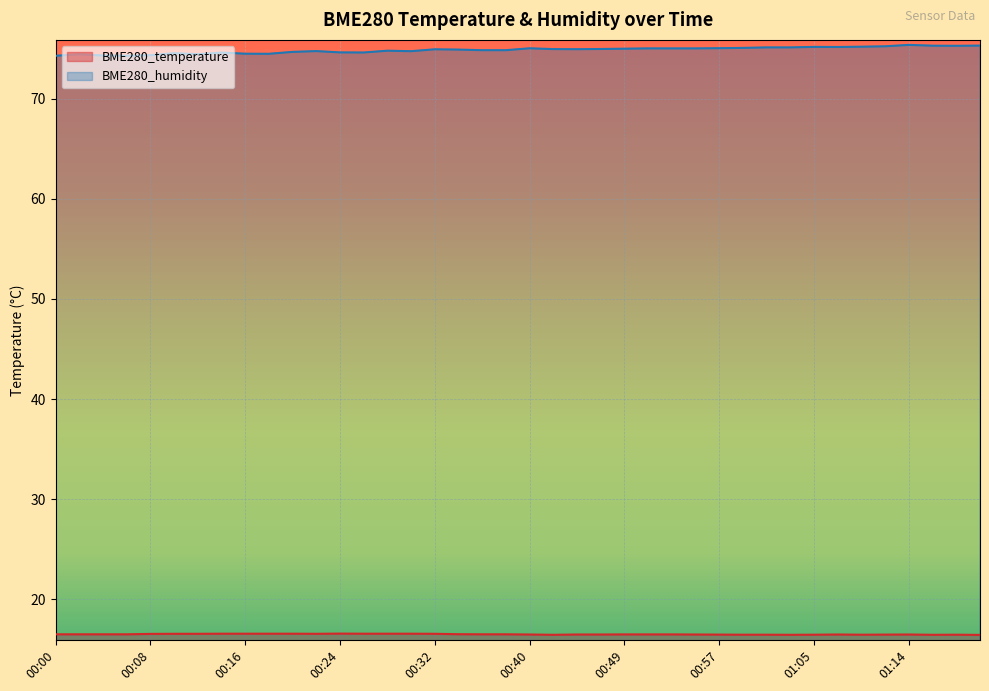

Reading left to right, list all the values displayed in this chart.

BME280_temperature: 16.5	16.5	16.5	16.5	16.5	16.5	16.5	16.6	16.6	16.6	16.6	16.5	16.6	16.6	16.6	16.6	16.5	16.5	16.5	16.5	16.5	16.4	16.5	16.5	16.5	16.5	16.5	16.5	16.5	16.4	16.4	16.4	16.4	16.5	16.4	16.5	16.5	16.4	16.4	16.4
BME280_humidity: 74.3	74.5	74.3	74.3	74.4	74.6	74.5	74.6	74.5	74.5	74.7	74.8	74.6	74.6	74.8	74.8	75.0	74.9	74.9	74.9	75.0	75.0	75.0	75.0	75.0	75.0	75.0	75.0	75.1	75.1	75.1	75.1	75.2	75.2	75.2	75.2	75.4	75.3	75.3	75.3